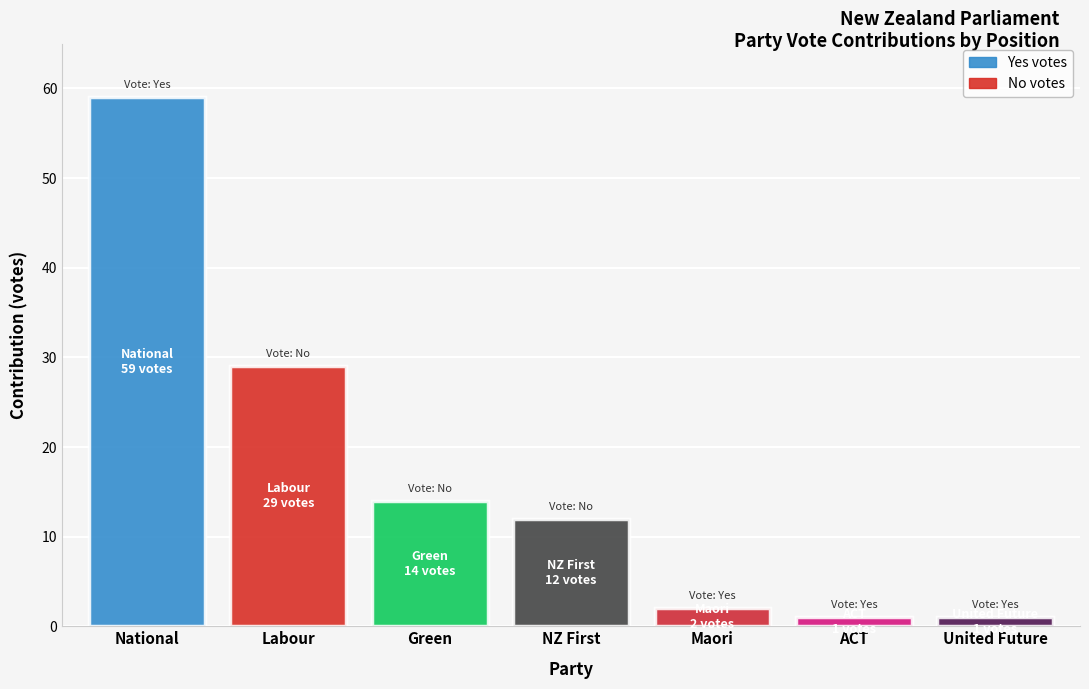

How many categories are shown in the chart?

1